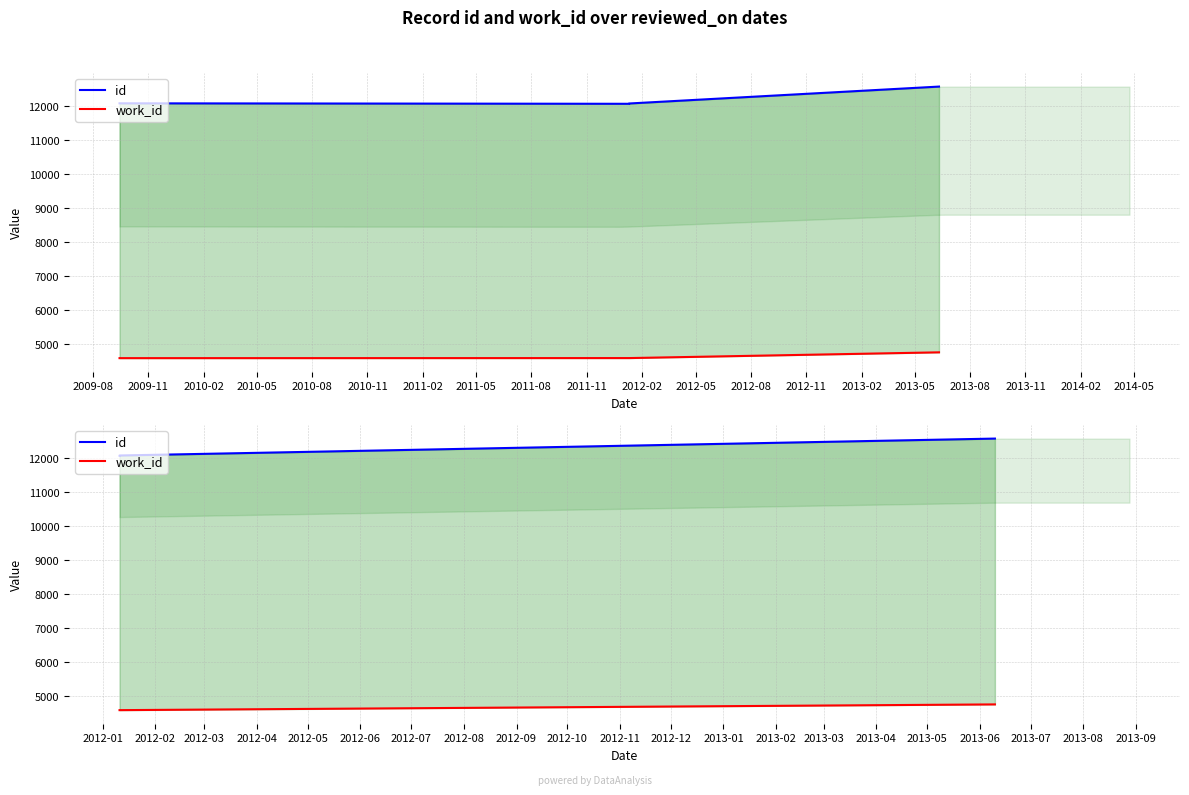

At how many categories does at least one series exceed 7859?

4